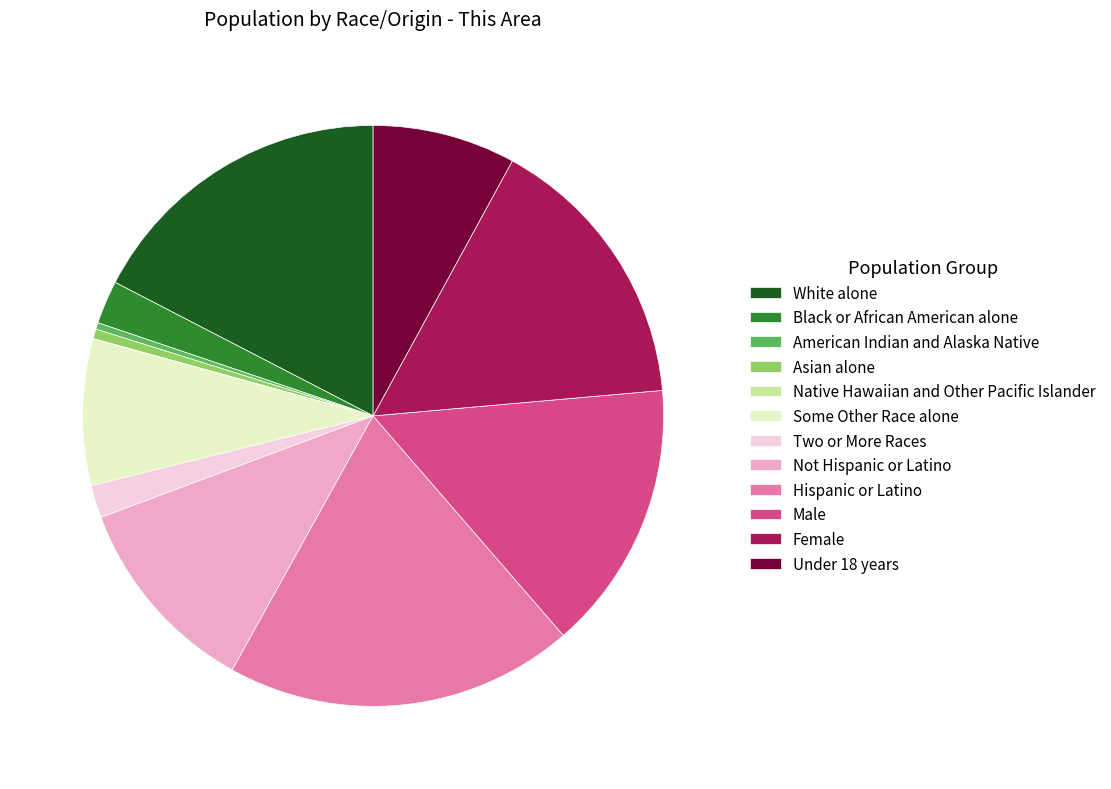

Is there a majority slice in this chart?

No